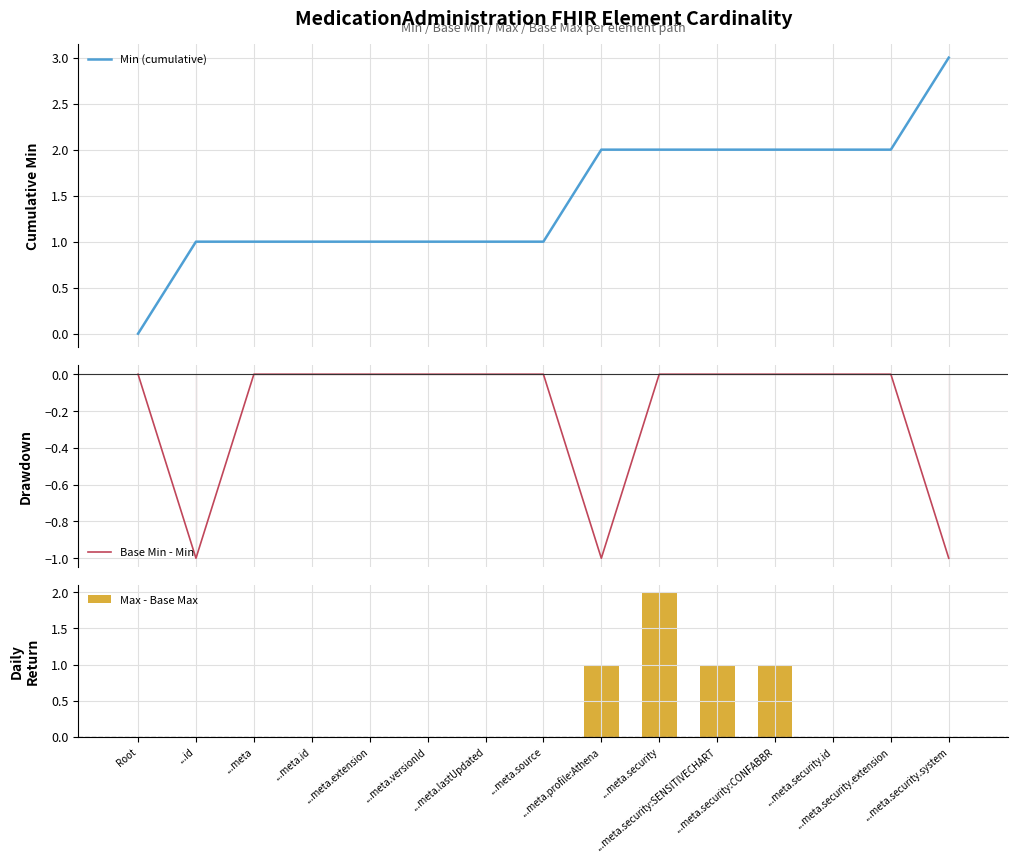

The value of Max - Base Max at ...id is 1. True or false?

False